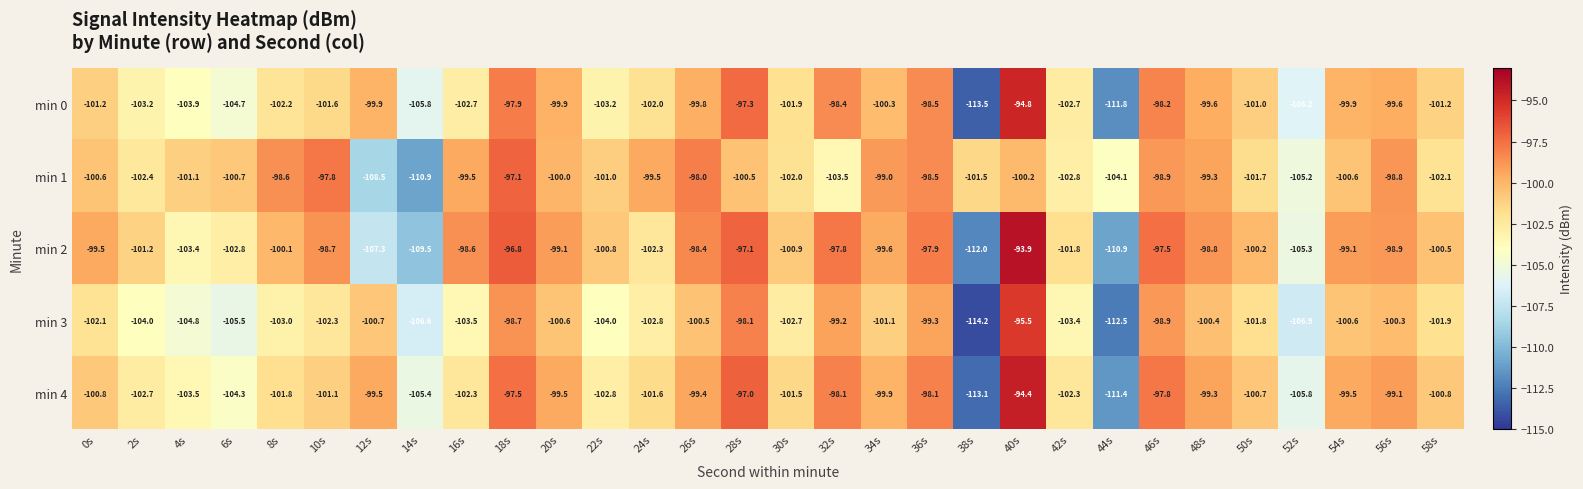

True or false: min 3 has a value of -102.7 at 30s.

True